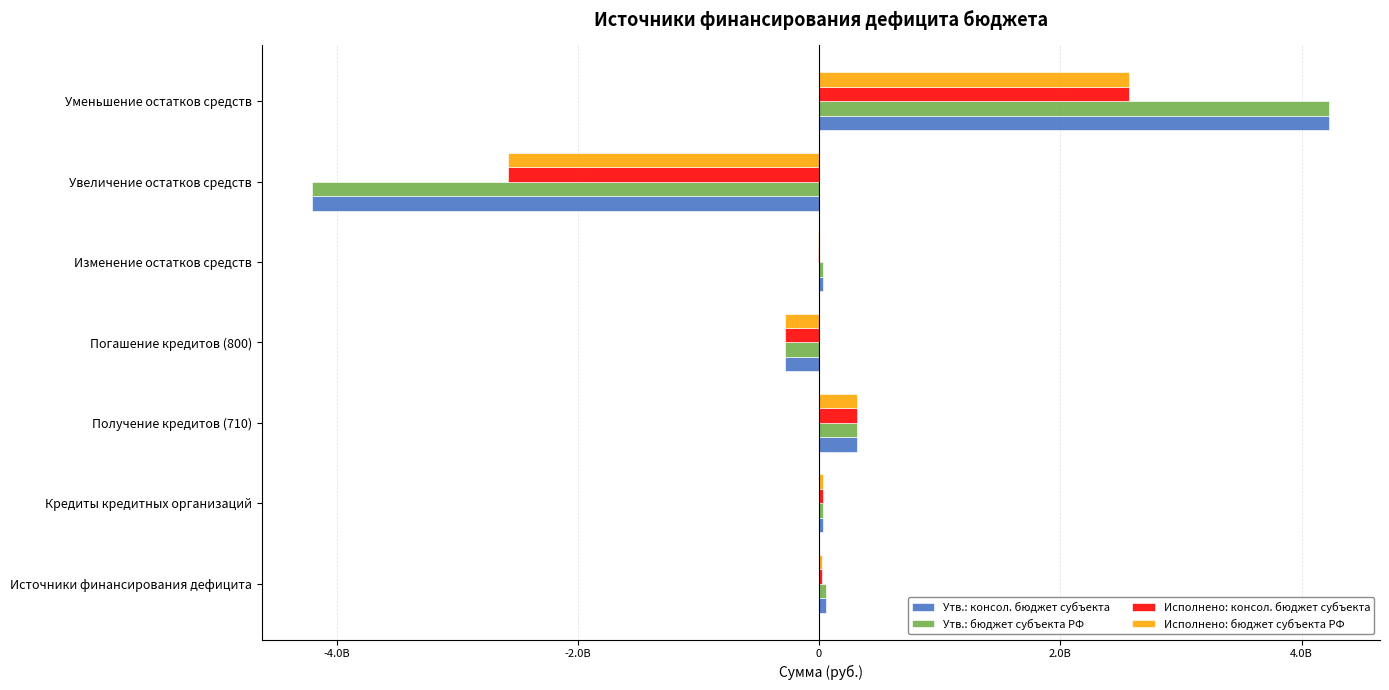

What are all the series names shown in the legend?

Утв.: консол. бюджет субъекта, Утв.: бюджет субъекта РФ, Исполнено: консол. бюджет субъекта, Исполнено: бюджет субъекта РФ